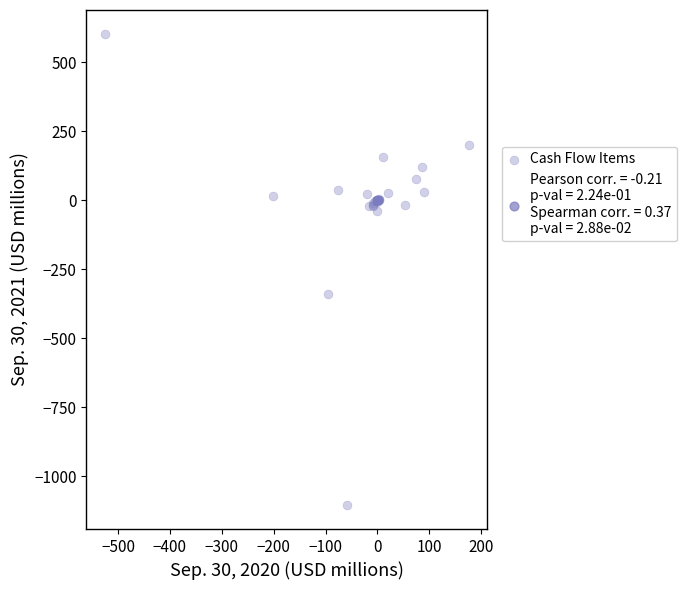

What Y value in the scatter plot is closest to -251?

-340.7